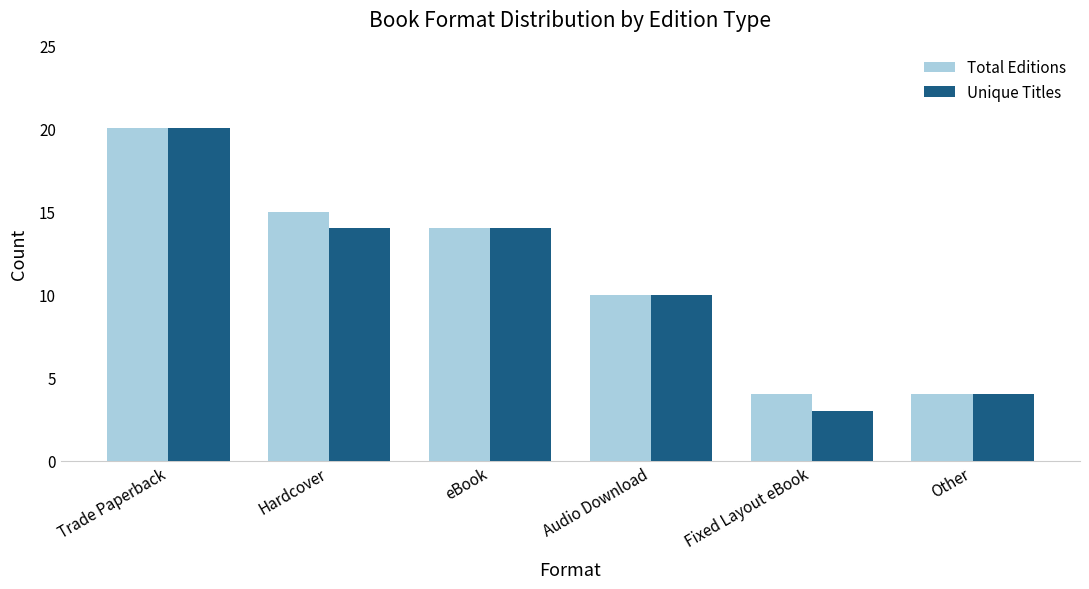

Reading right to left, what are all the values shown in this chart?

Total Editions: Other=4	Fixed Layout eBook=4	Audio Download=10	eBook=14	Hardcover=15	Trade Paperback=20
Unique Titles: Other=4	Fixed Layout eBook=3	Audio Download=10	eBook=14	Hardcover=14	Trade Paperback=20